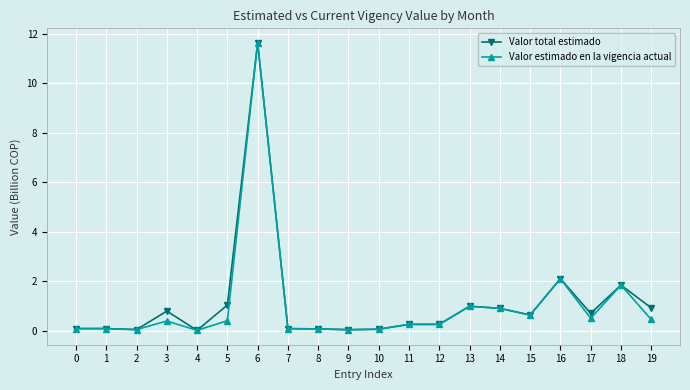

What is the maximum value shown in the chart?

11.6